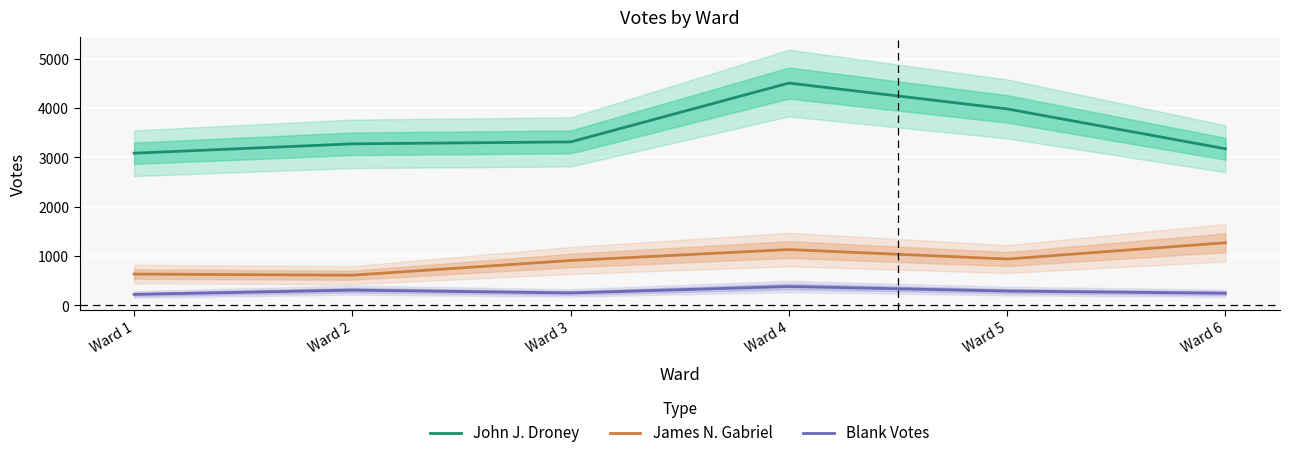

Reading right to left, extract all data points from this chart.

John J. Droney: 3176	3984	4508	3315	3276	3086
James N. Gabriel: 1271	941	1133	911	613	636
Blank Votes: 248	292	384	254	311	224